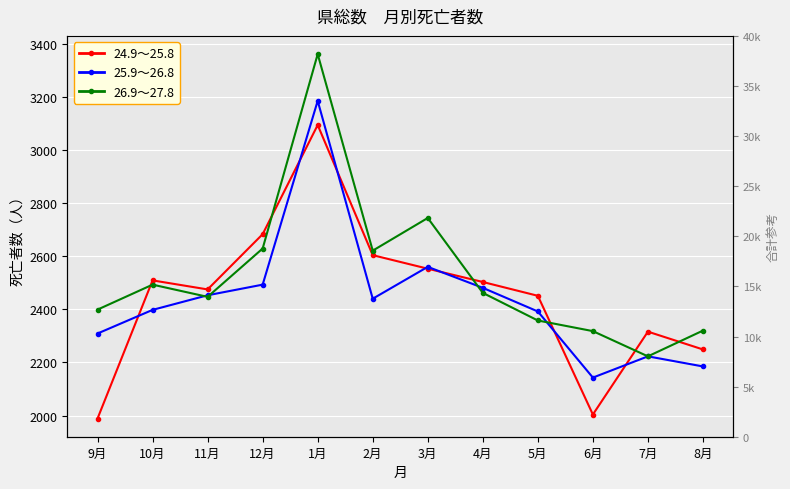

At which category does the chart reach its minimum across all series?

9月